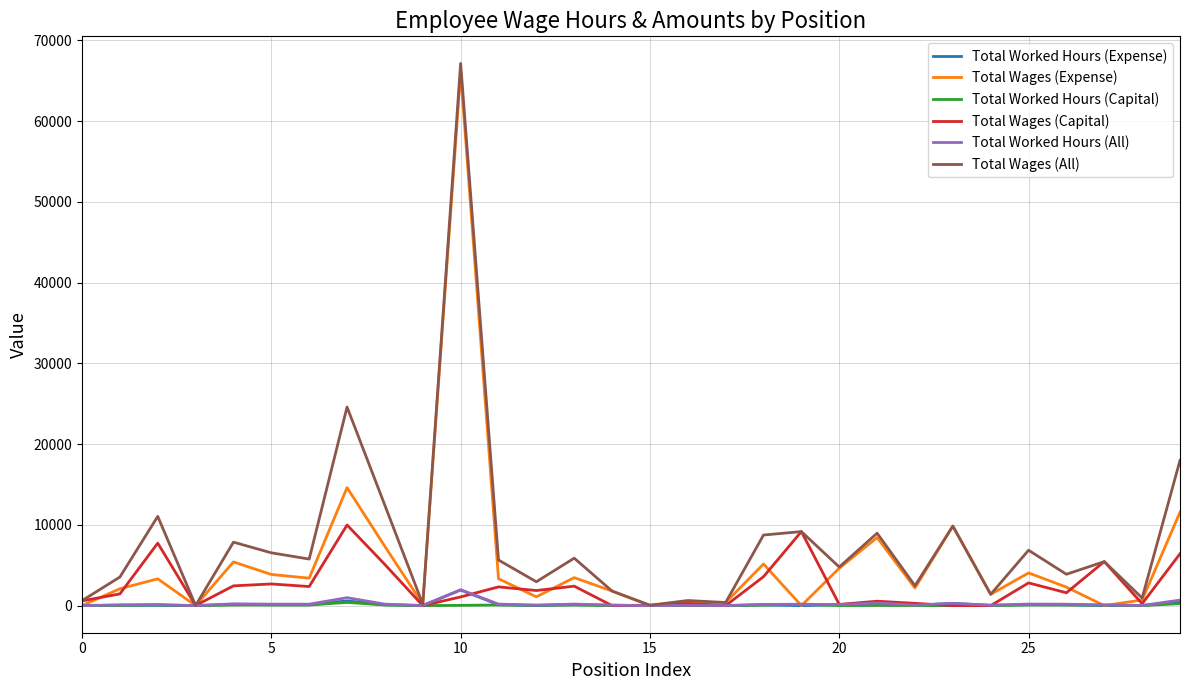

True or false: Total Wages (Expense) has more than 2 interior local peaks.

True